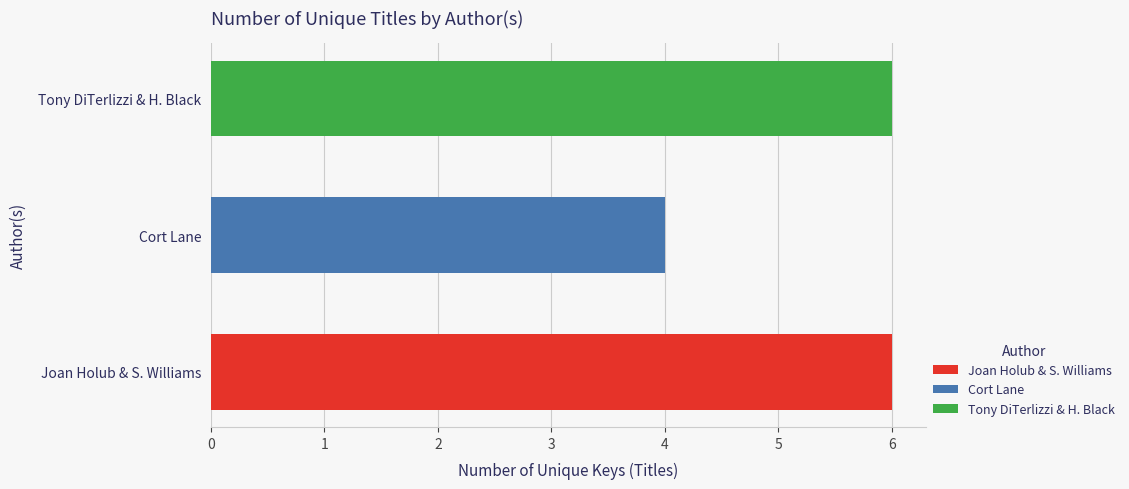

What is the sum of the values at Cort Lane (187446839) and Joan Holub (1440894), Suzanne Williams?

10